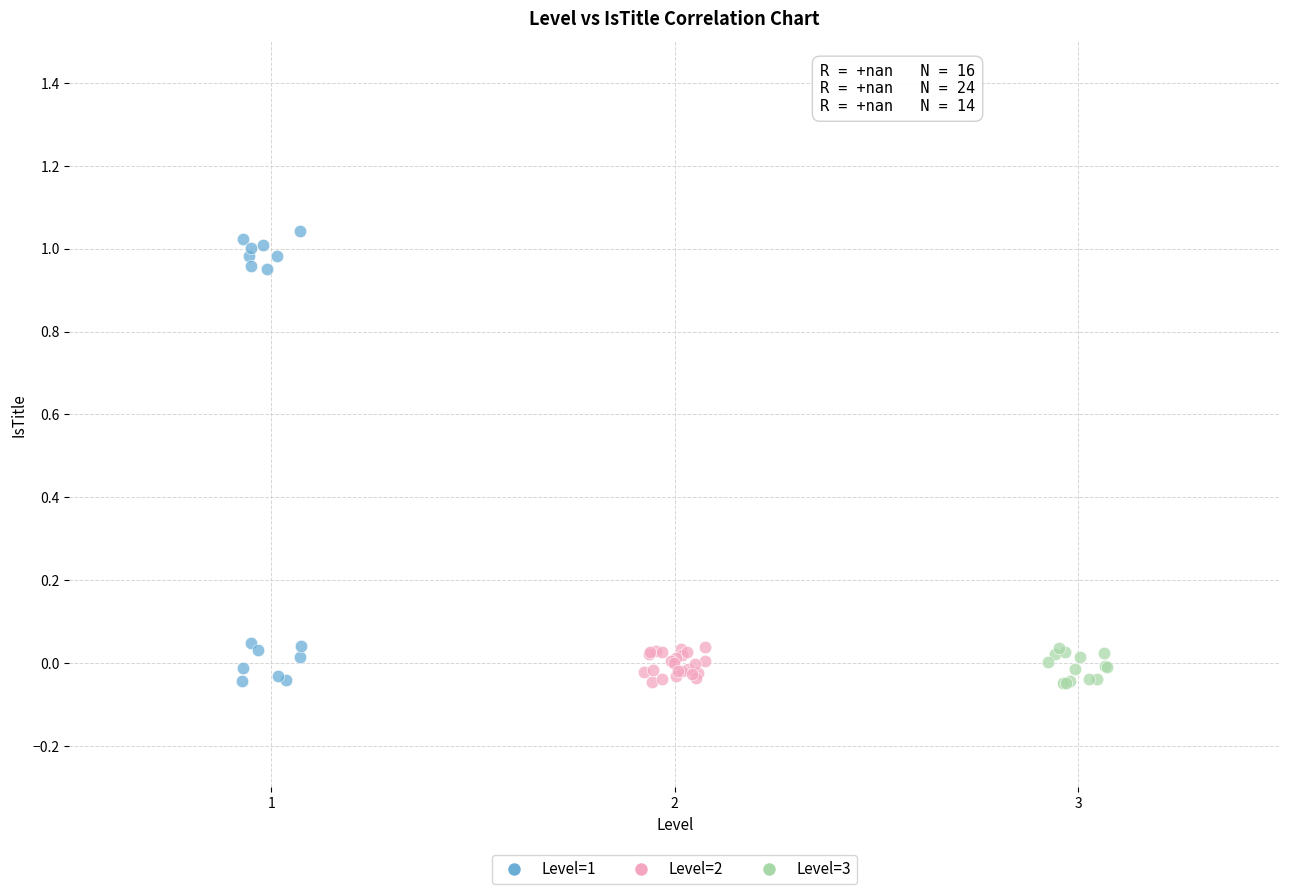

Which series reaches the maximum Y coordinate?

Level=1